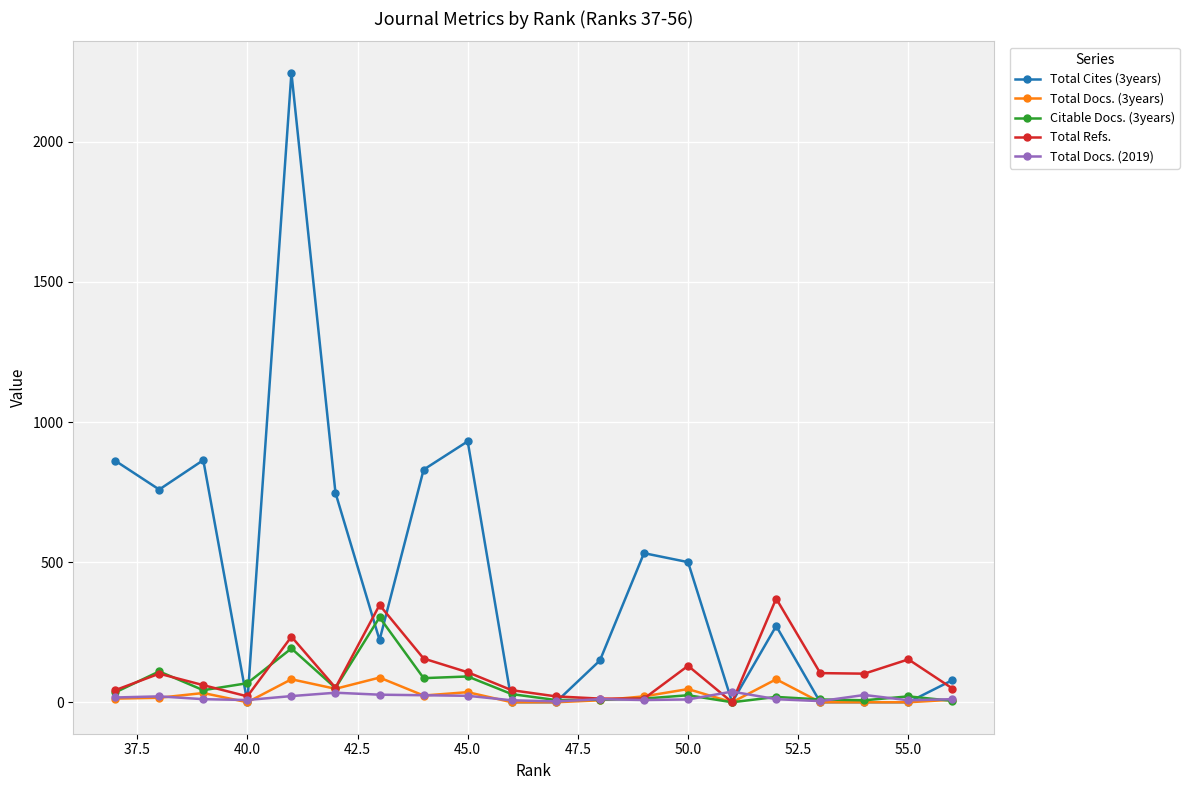

How many categories are shown in the chart?

20